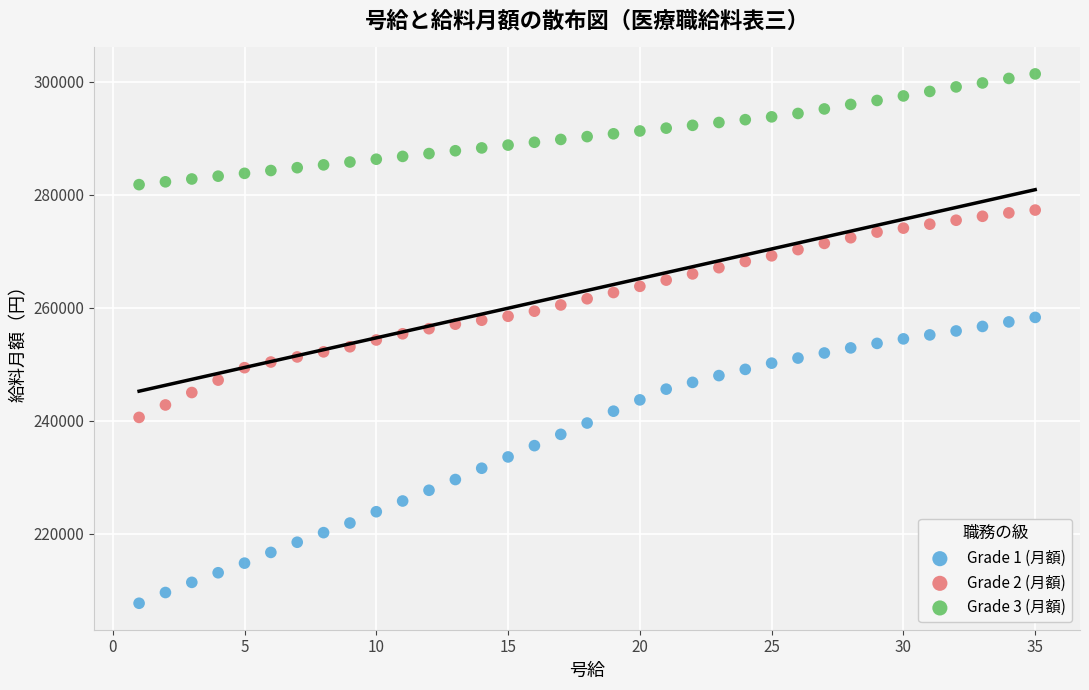

Across all data points, what is the range of Y values (max minus min)?

93700